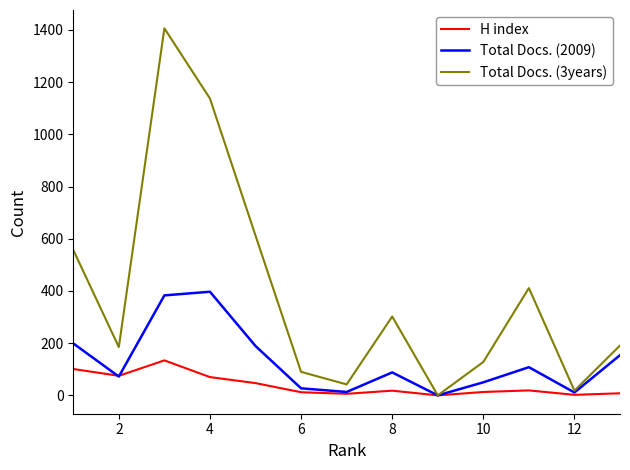

List the series in order of their peak value, highest first.

Total Docs. (3years), Total Docs. (2009), H index